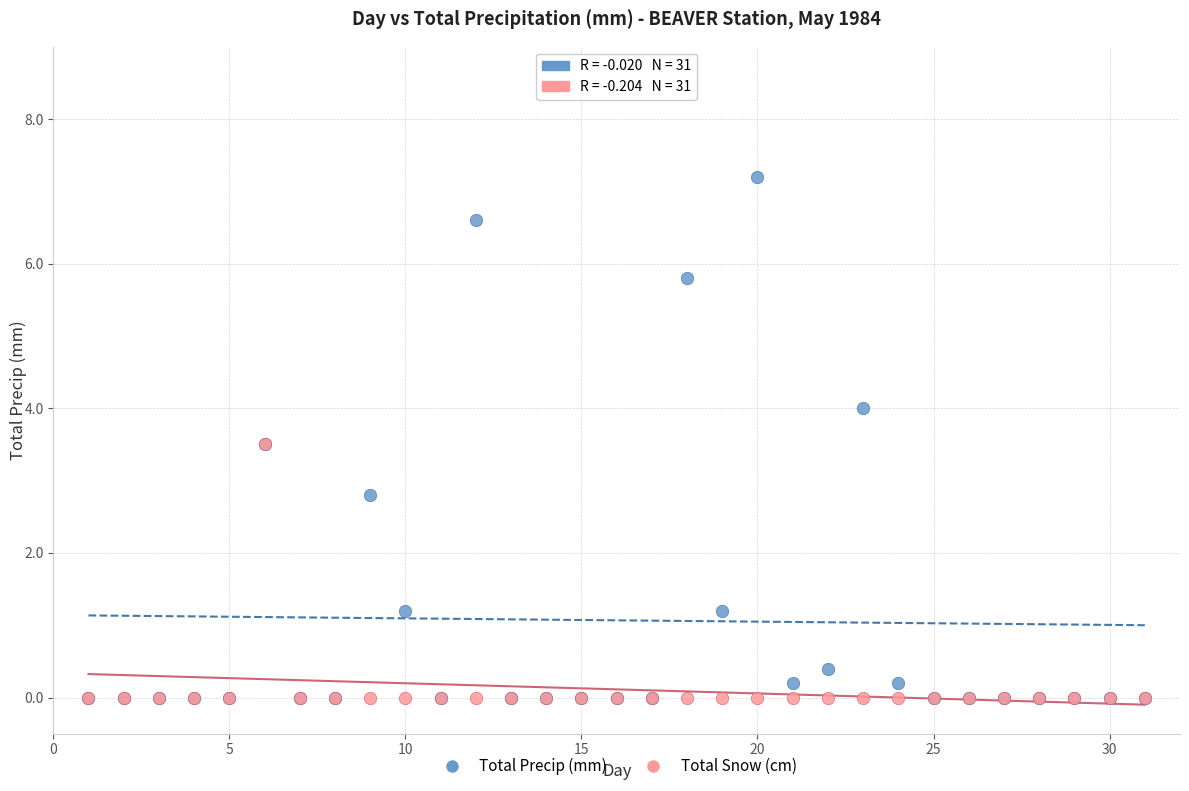

In the Total Precip (mm) series, what Y value is closest to 3?

2.8